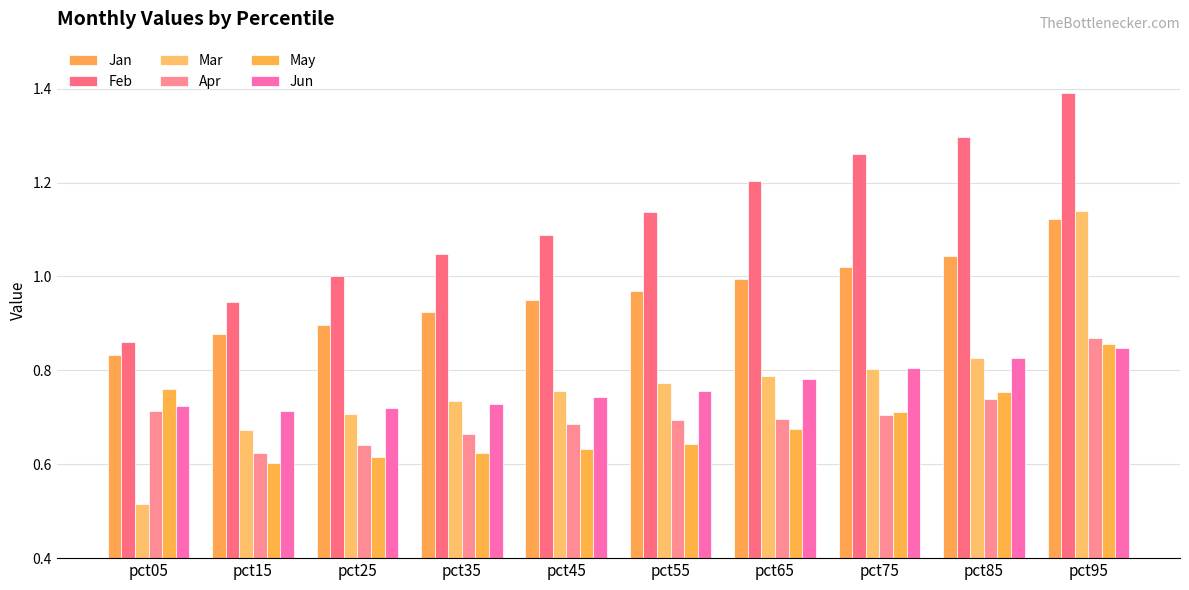

What is the value of the Jun bar at the 10th from the left?

0.8